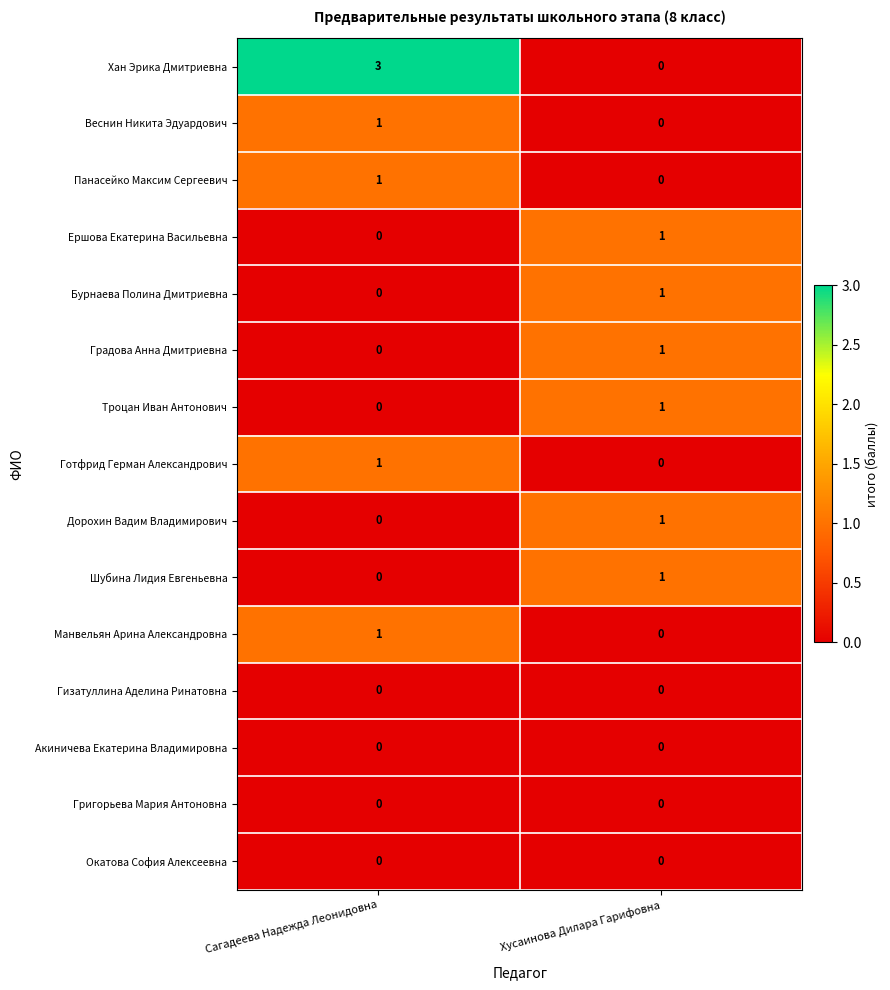

What is the difference between the highest and lowest values at Хусаинова Дилара Гарифовна?

1